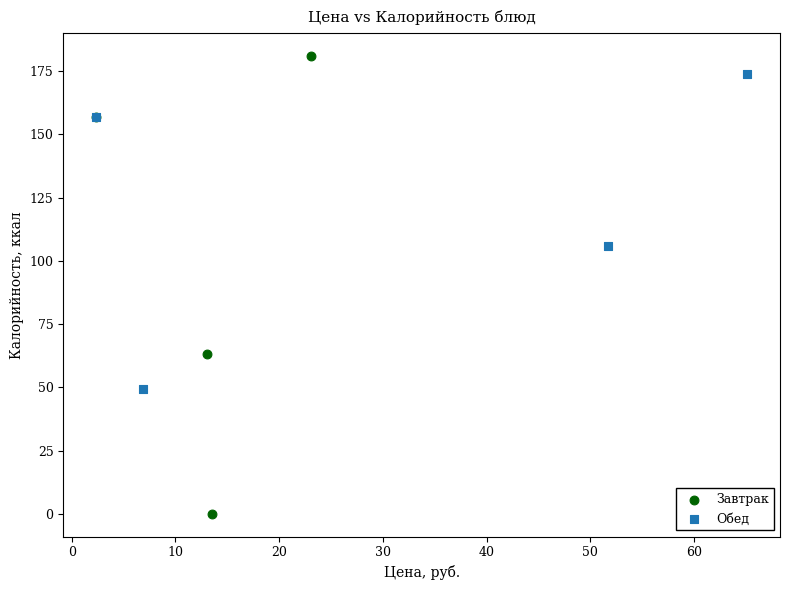

Which series has the largest Y range (max minus min)?

Завтрак